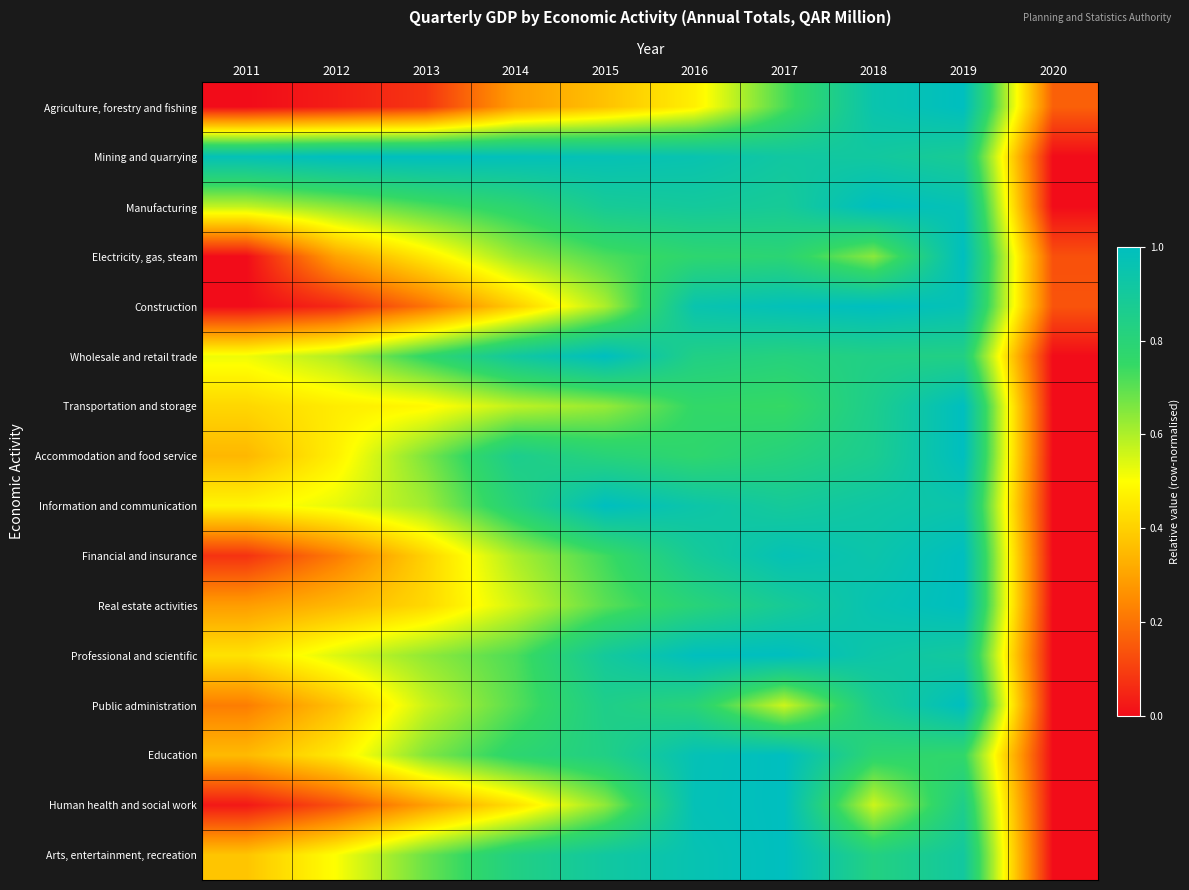

Rank the series by their maximum value, from lowest to highest.

Agriculture, forestry and fishing, Mining and quarrying, Manufacturing, Electricity, gas, steam, Construction, Wholesale and retail trade, Transportation and storage, Accommodation and food service, Information and communication, Financial and insurance, Real estate activities, Professional and scientific, Public administration, Education, Human health and social work, Arts, entertainment, recreation